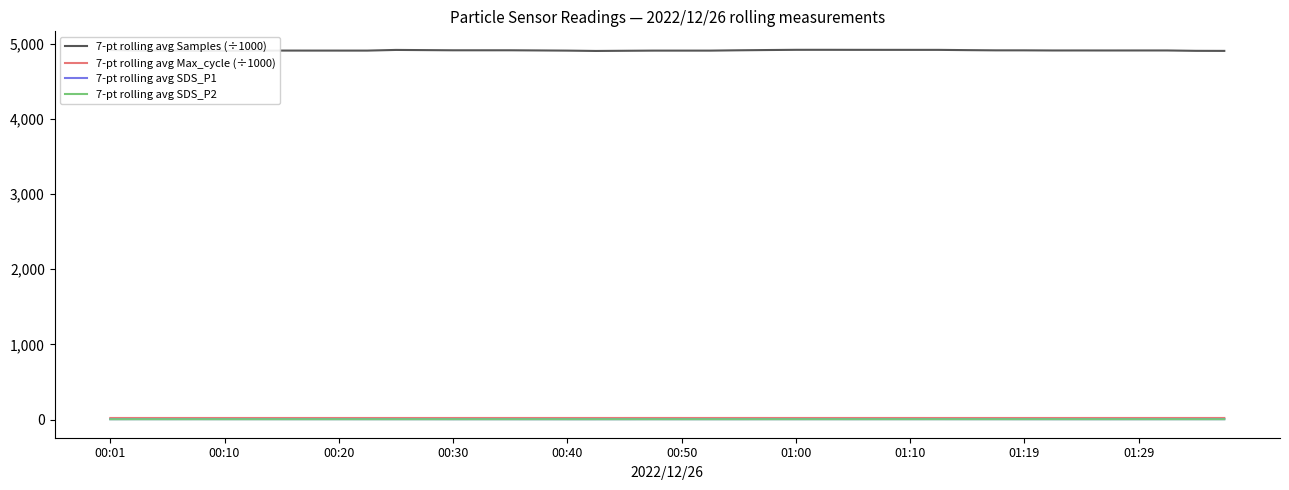

Which series has the widest spread of values?

7-pt rolling avg Samples (÷1000)